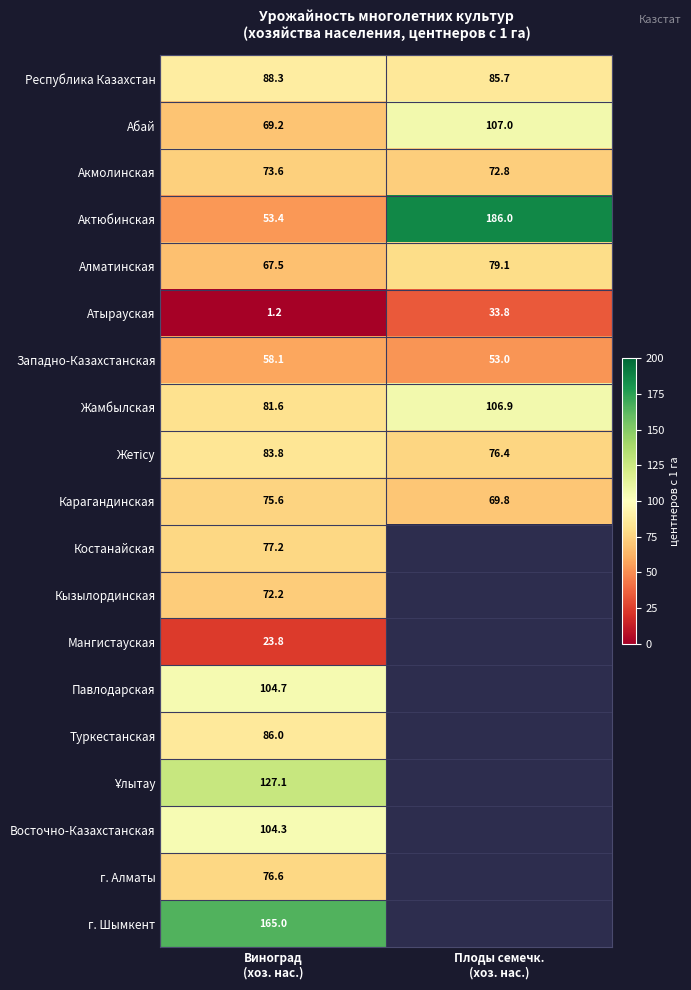

What is the sum of all Карагандинская values?

145.4